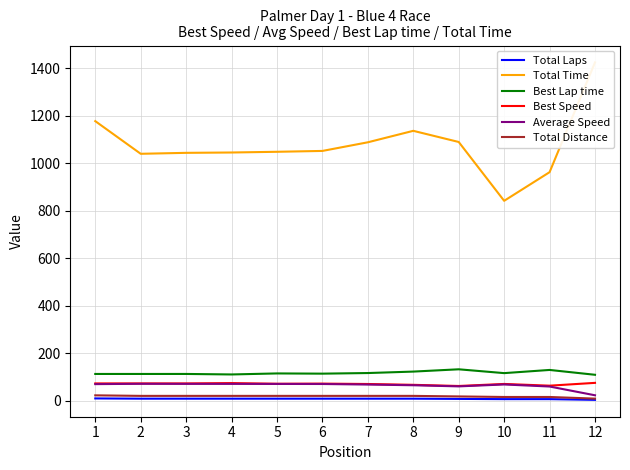

What is the sum of all Best Speed values?

849.2